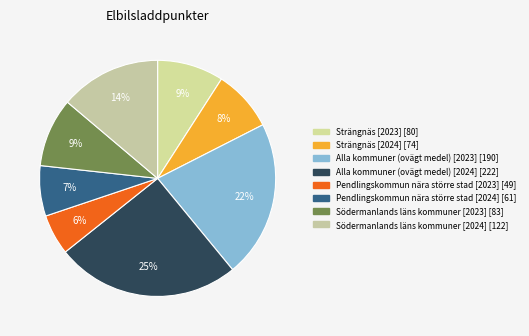

Does any single category account for the majority?

No